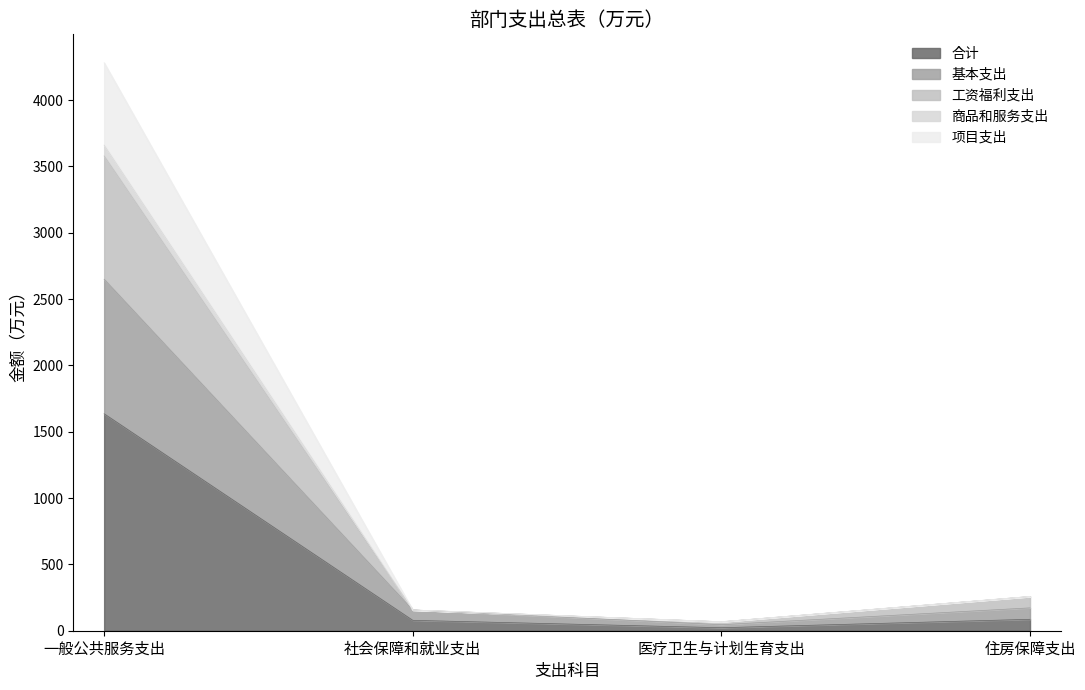

How many lines are shown in the chart?

5